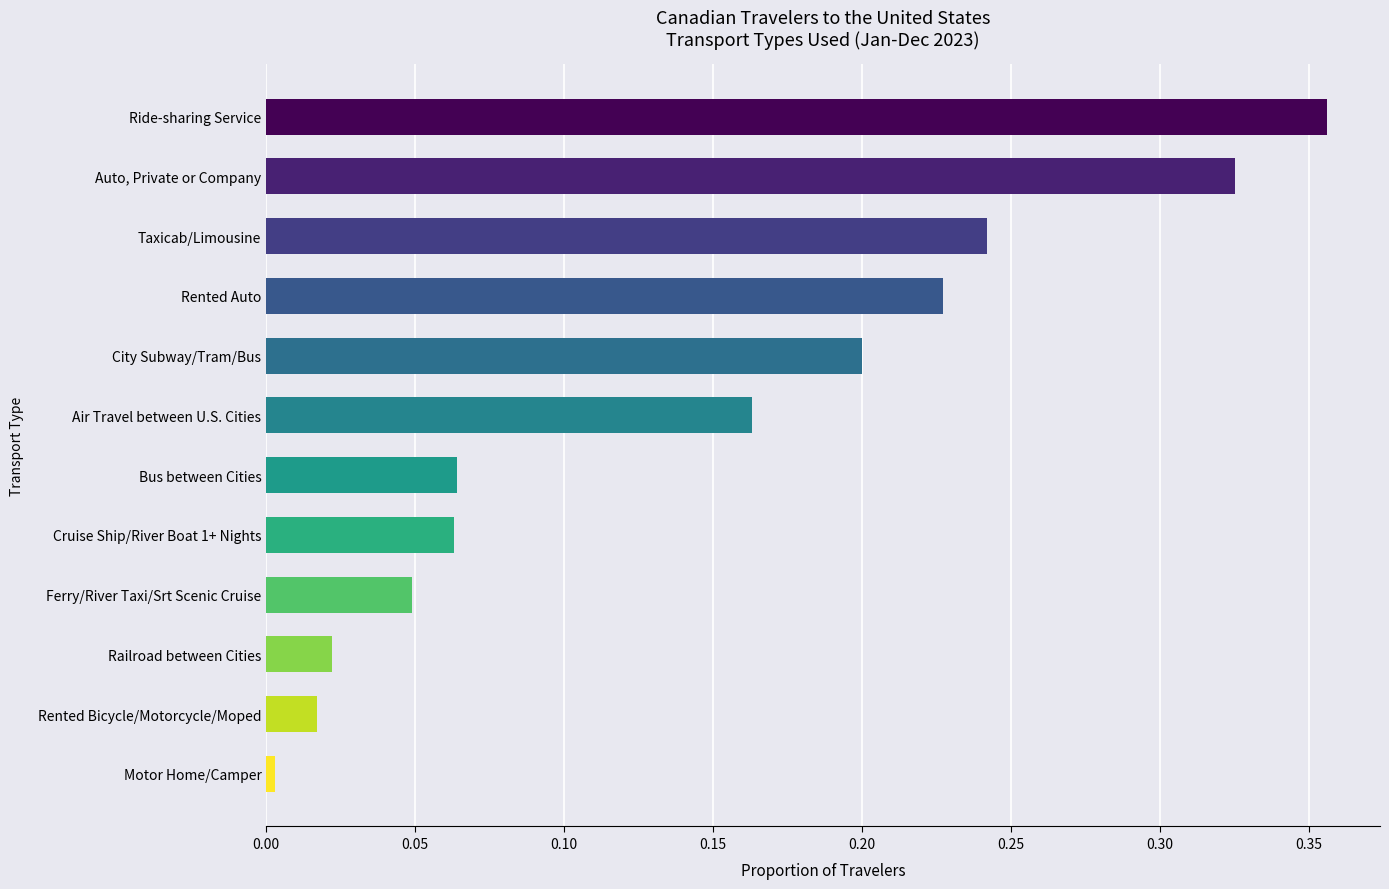

Which has a higher value, City Subway/Tram/Bus or Rented Bicycle/Motorcycle/Moped?

City Subway/Tram/Bus